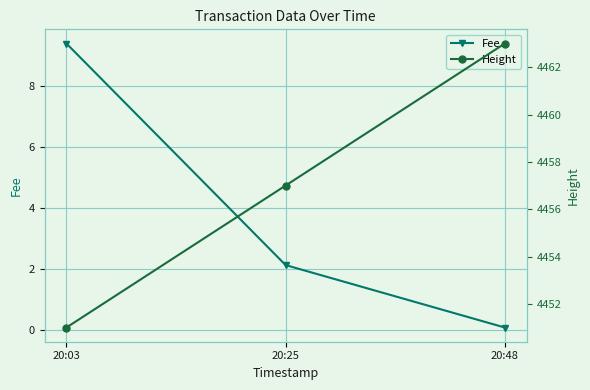

How many lines are shown in the chart?

2